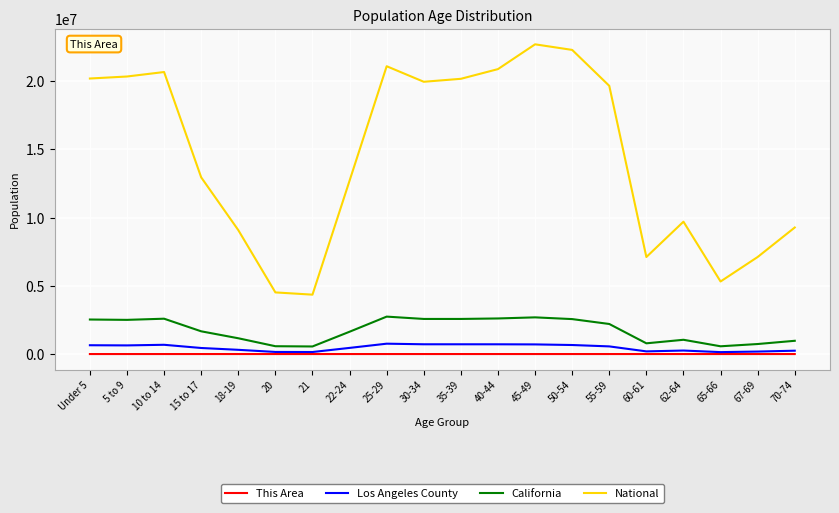

Is the value of Los Angeles County at 21 greater than the value of National at Under 5?

No